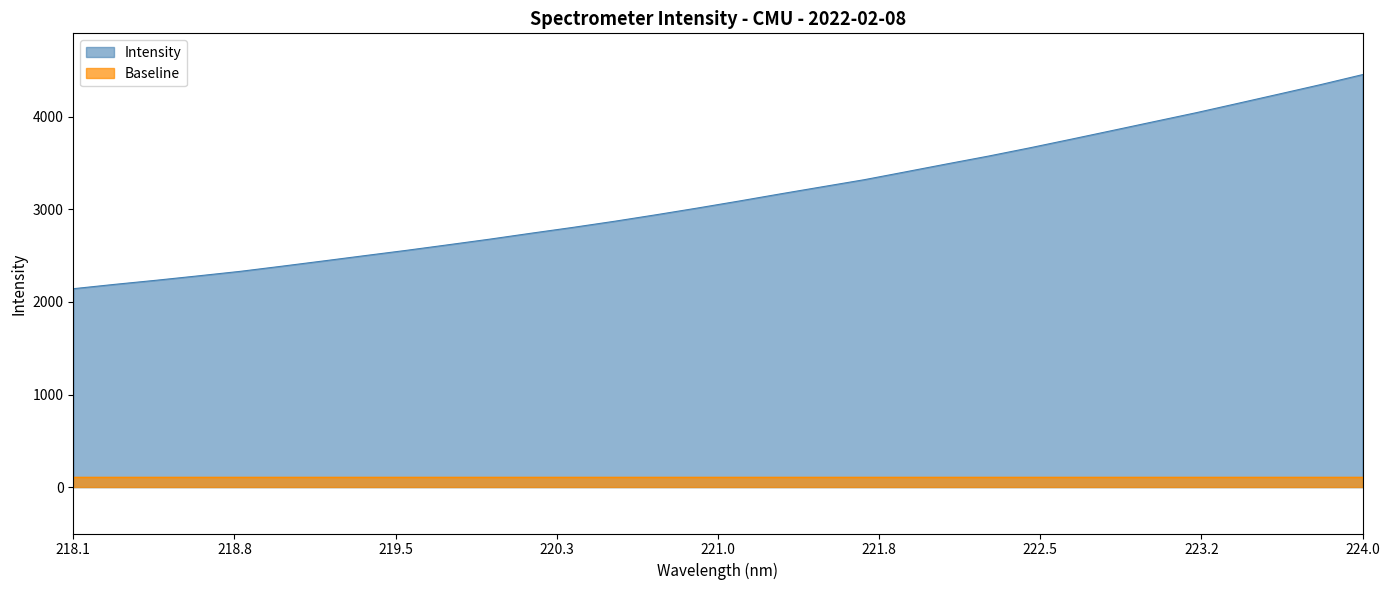

True or false: Intensity and Baseline intersect in this chart.

False